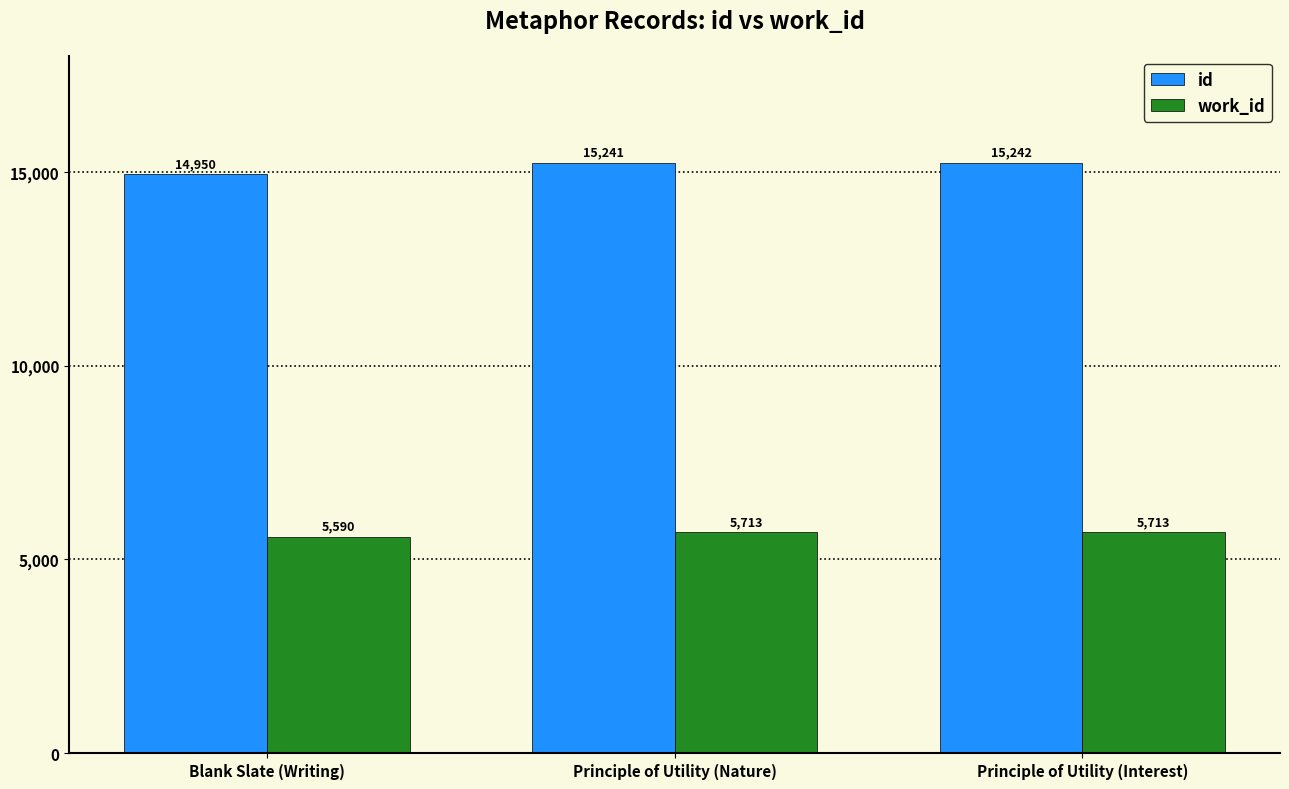

The value of id at Principle of Utility (Nature) is 23485. True or false?

False